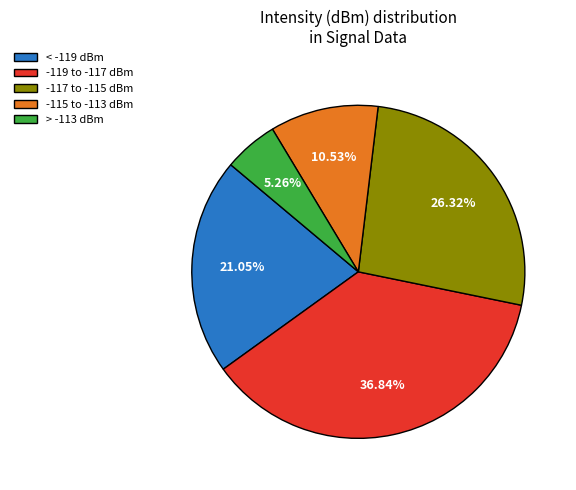

Do -119 to -117 dBm and > -113 dBm together represent more than half of the pie?

No